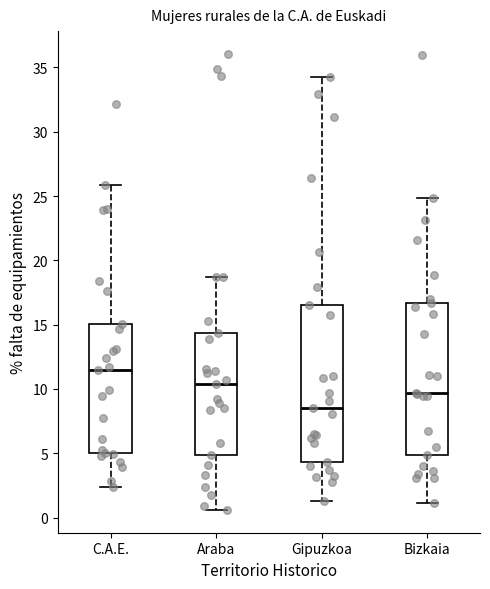

Which box's median line is the highest?

C.A.E.